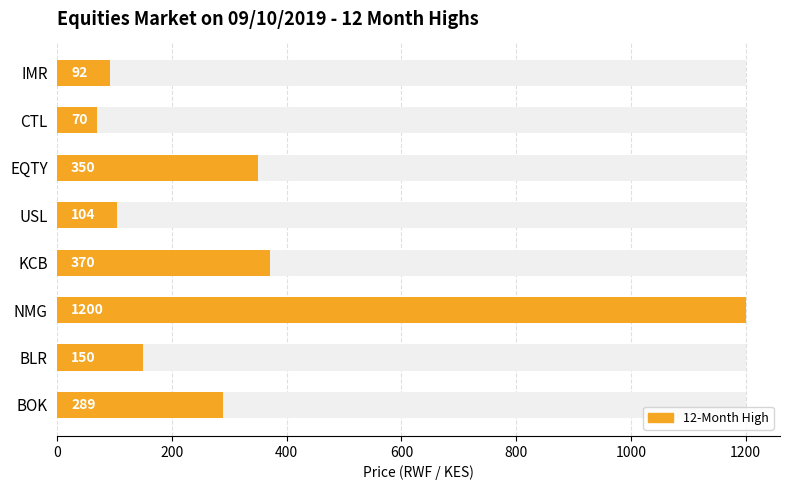

Is it true that the value at CTL is 112?

False